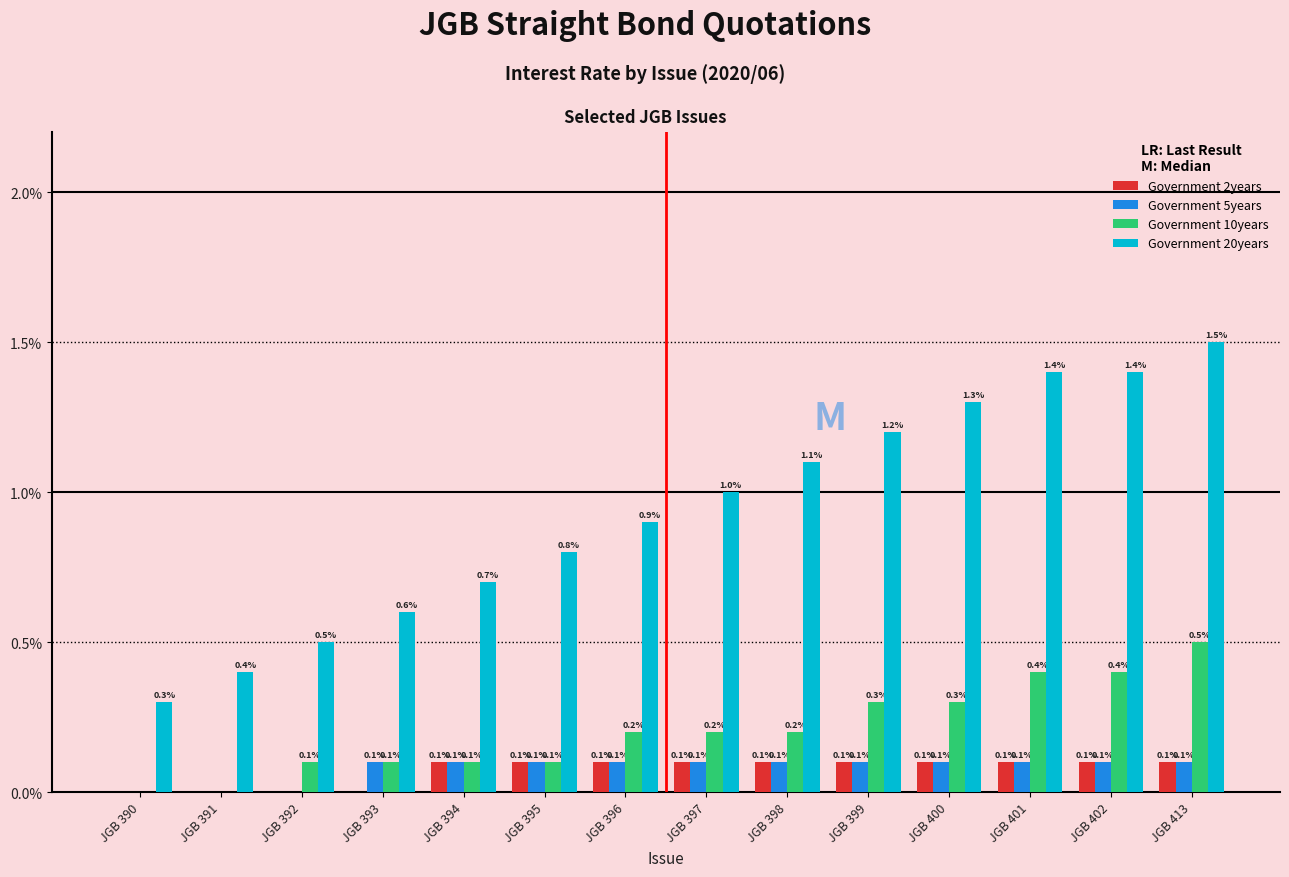

What is the greatest value displayed?

1.5